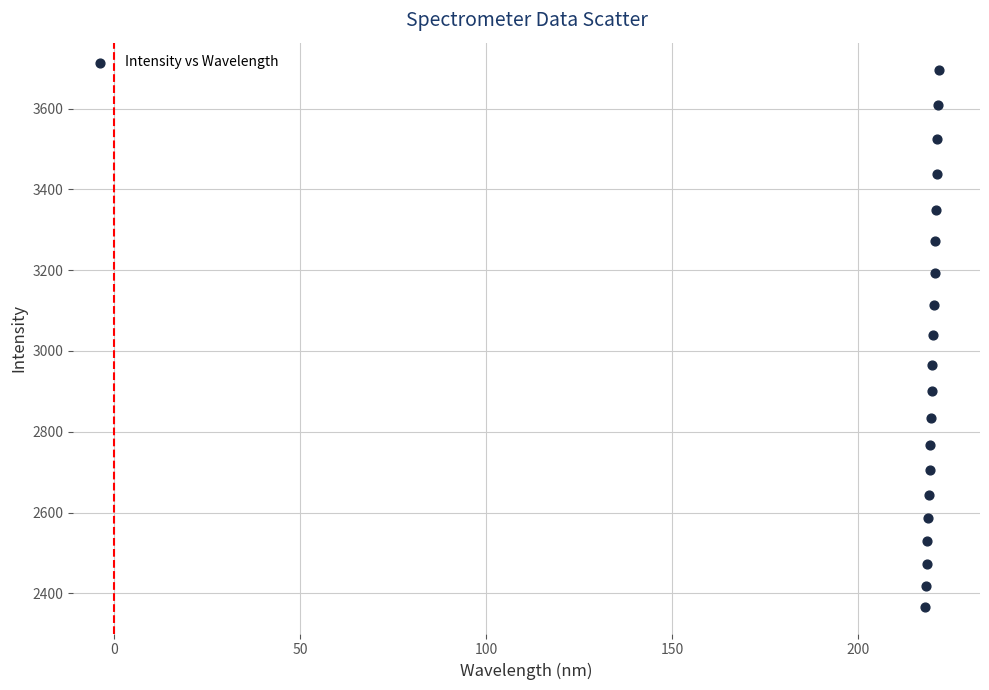

What is the range of X values (max minus min)?

3.6